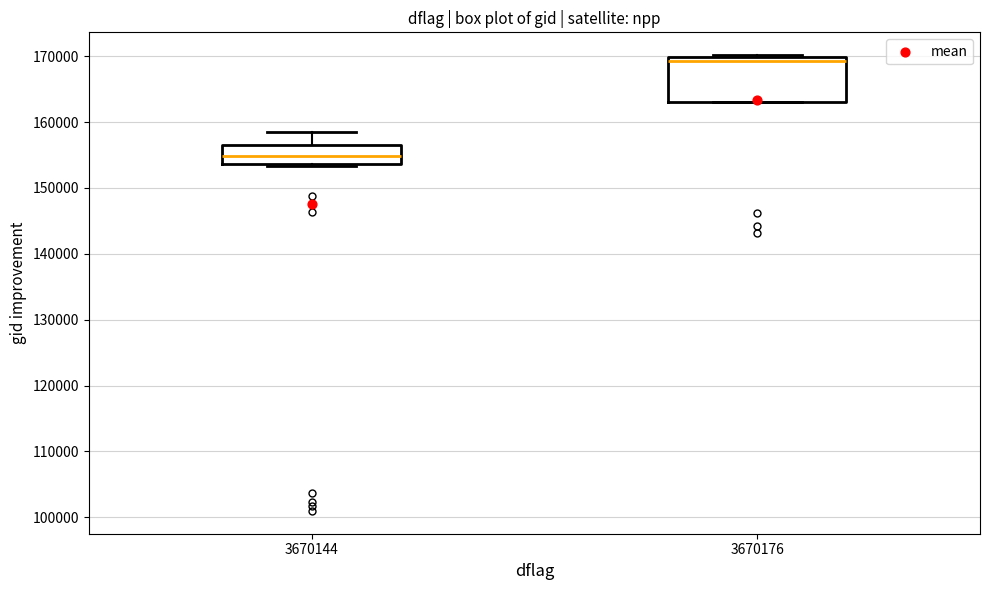

Reading left to right, transcribe this box plot: for each box, give where its median line is, the range the box spans, and where its two whiskers end, as read against the y-axis. The values are not printed on the chart, so give them approximately, as read against the axis.

3670144: median 155000, box 154000 to 157000, whiskers 153000 to 159000
3670176: median 169000, box 163000 to 170000, whiskers 163000 to 170000 (just above the box's upper edge)